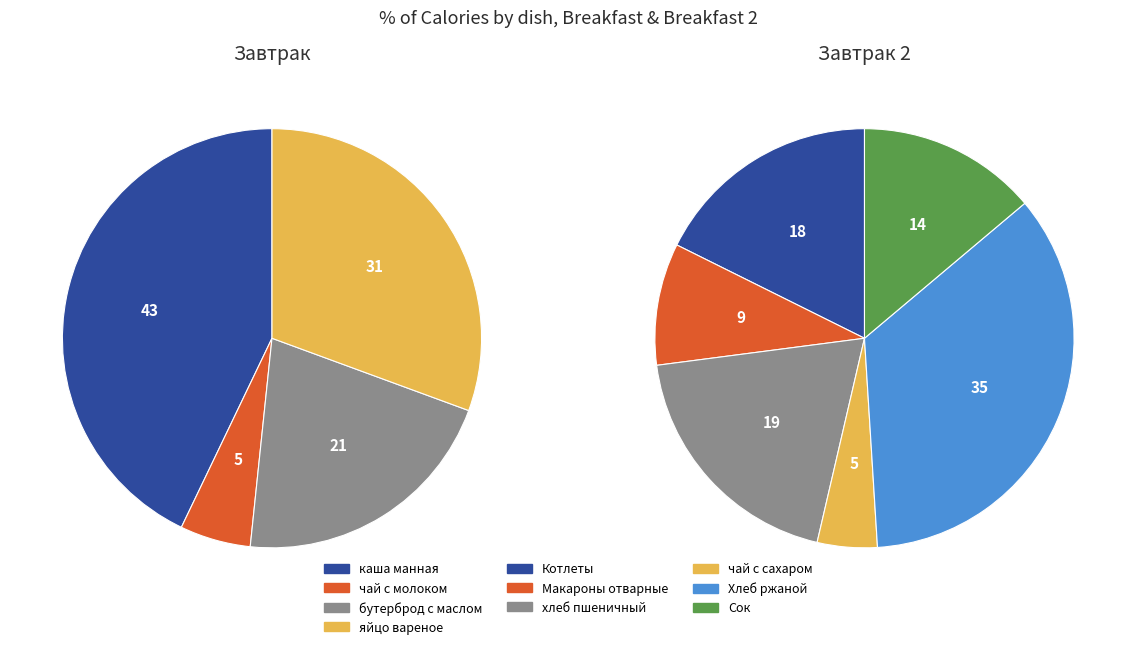

Is it true that бутерброд с маслом is 21% of the pie?

True